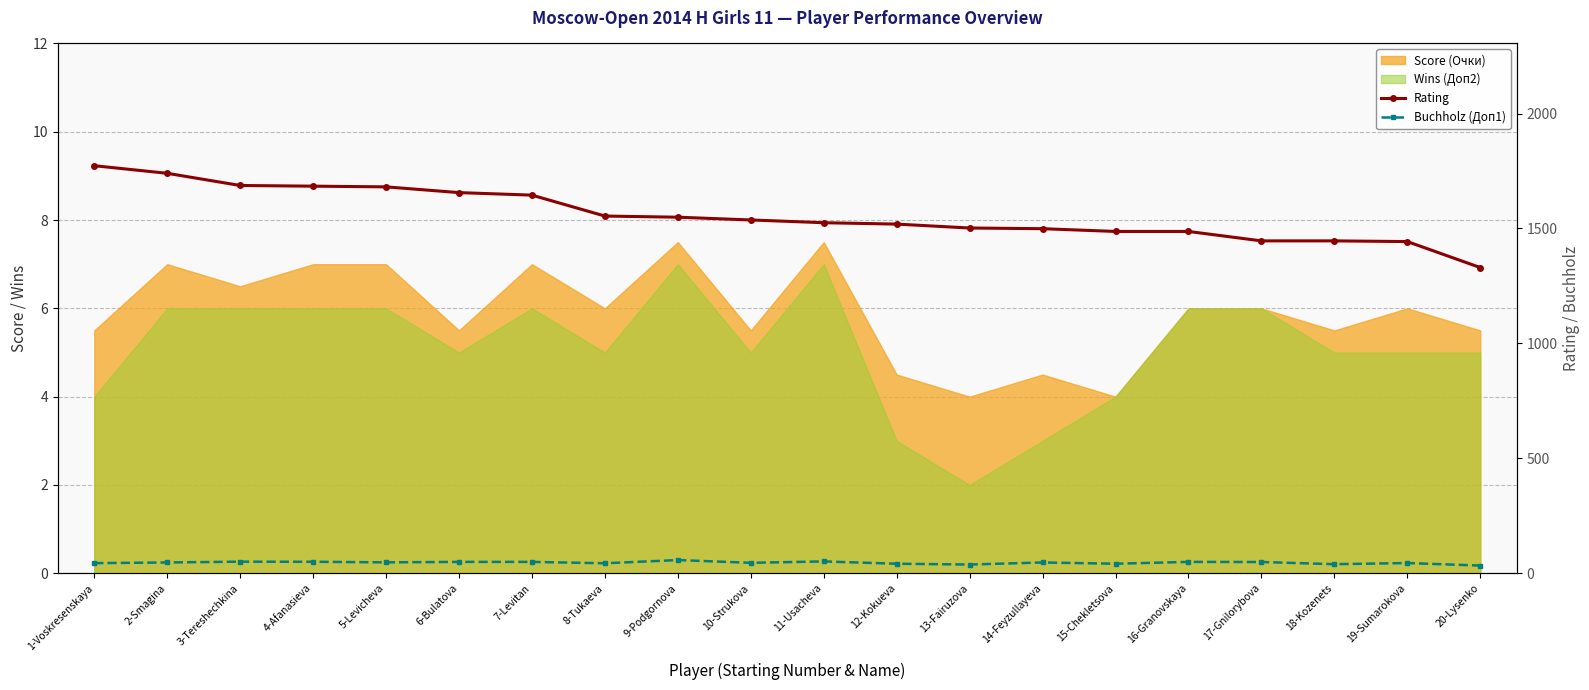

Is the value of Rating at 2-Smagina greater than the value of Buchholz (Доп1) at 18-Kozenets?

Yes